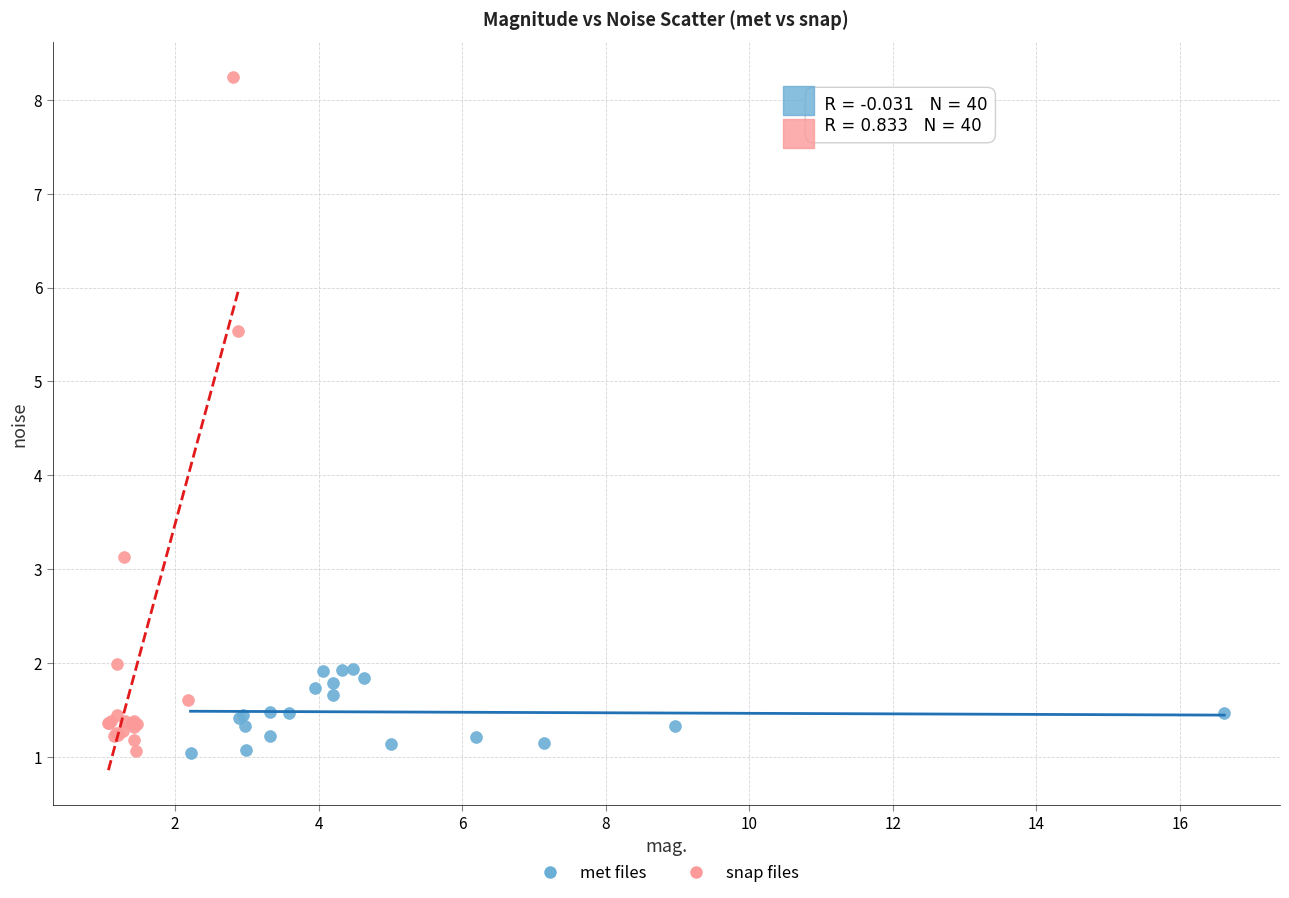

Which series has the largest Y range (max minus min)?

snap files